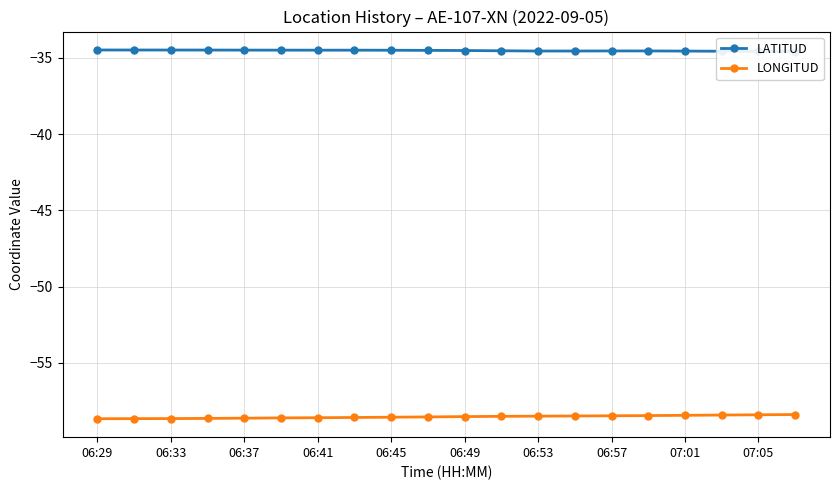

Is this an area chart (filled region under the line)?

No